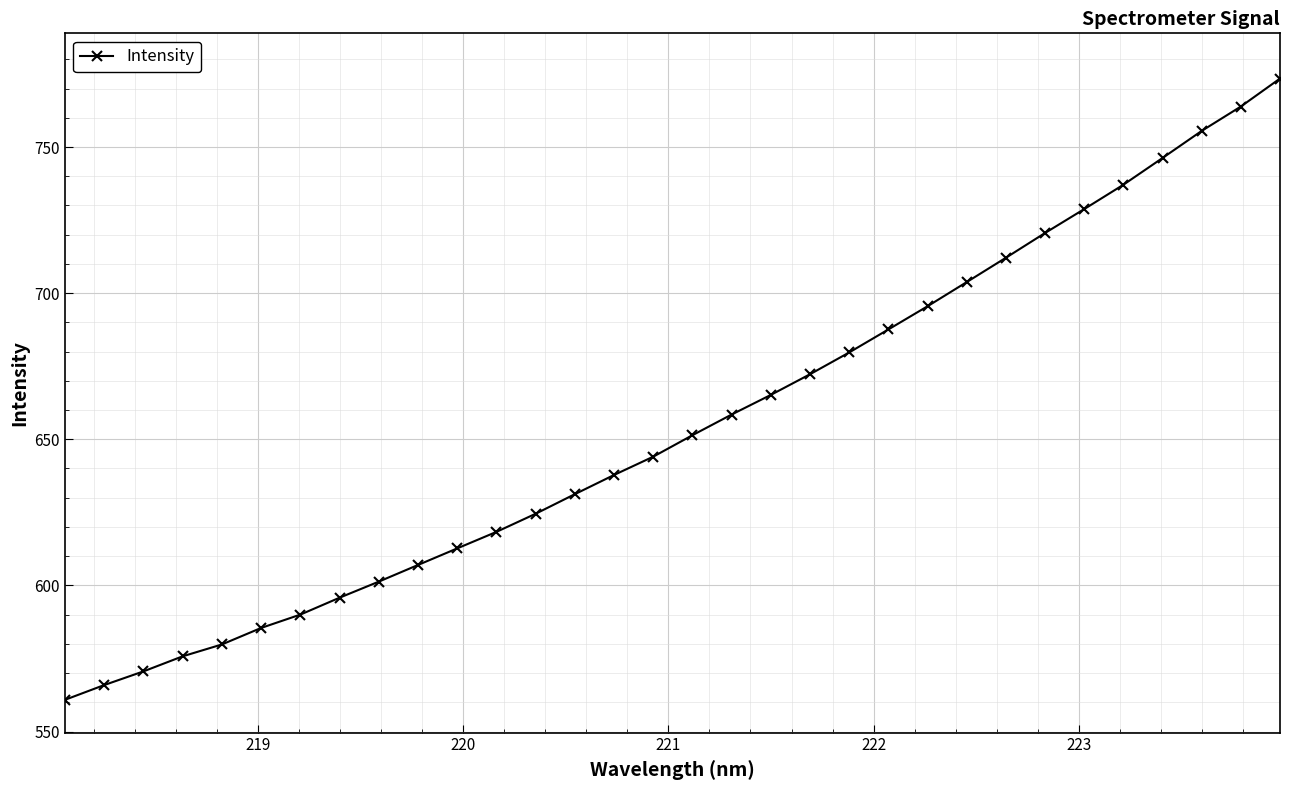

What is the sum of all values?

20952.4